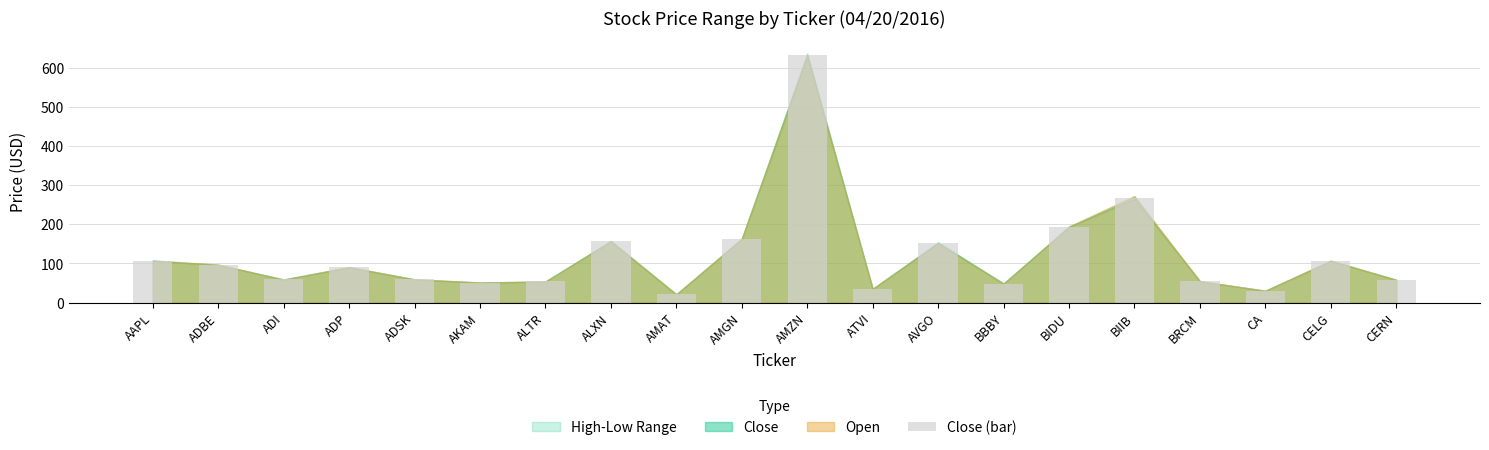

How many series are shown in this chart?

1